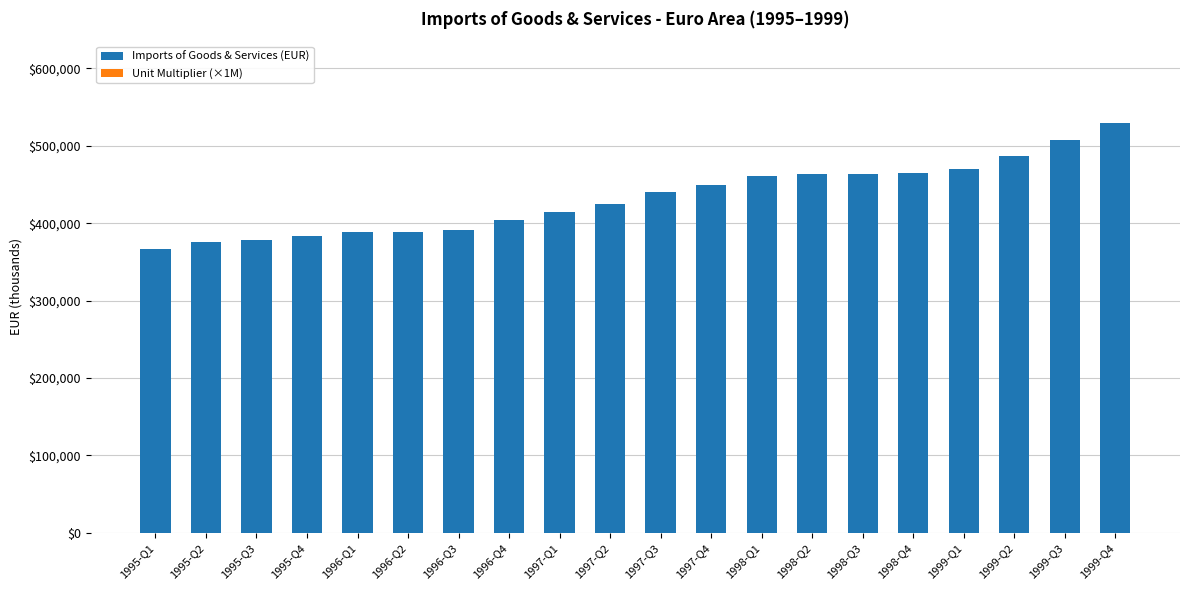

What is the maximum value for Imports of Goods & Services (EUR)?

529366.1